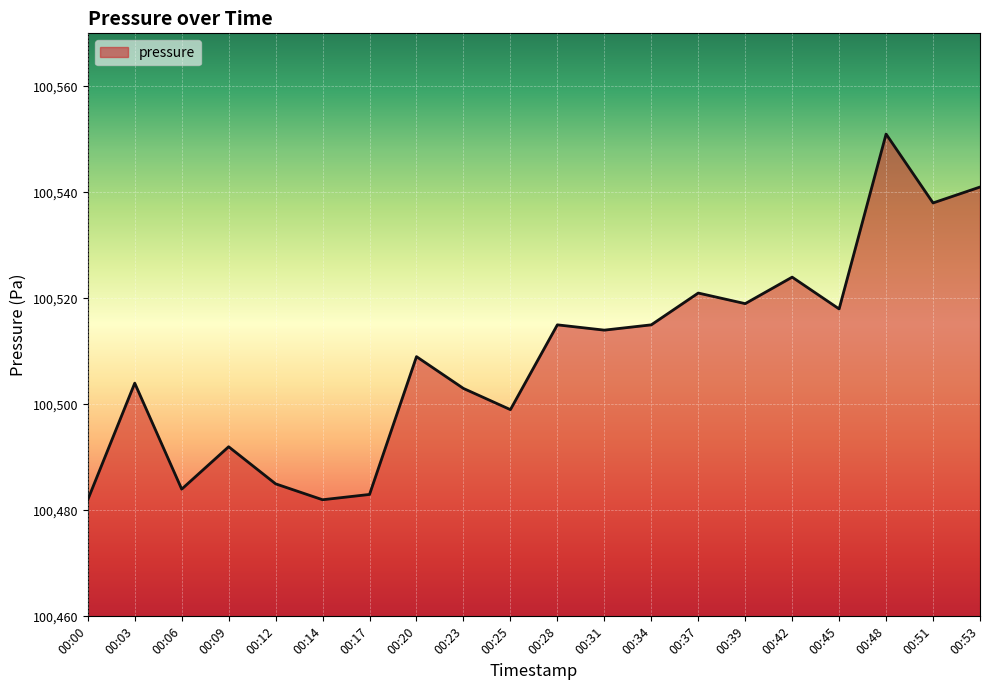

Is it true that the value at 00:42 is 172101?

False